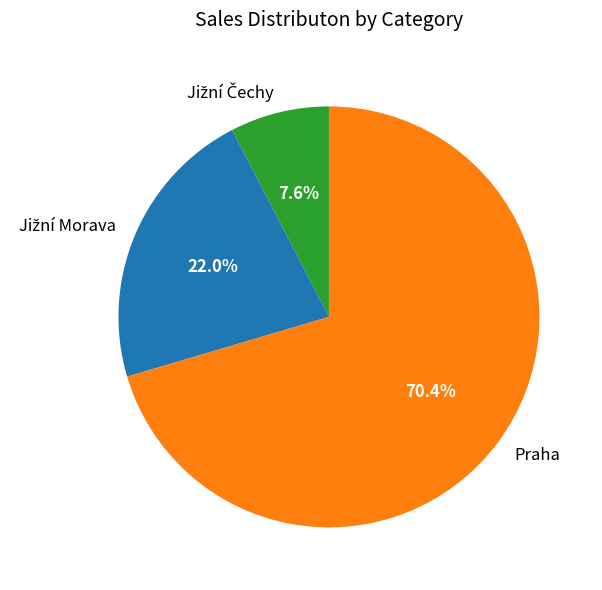

To the nearest percent, what is the average slice percentage?

33%